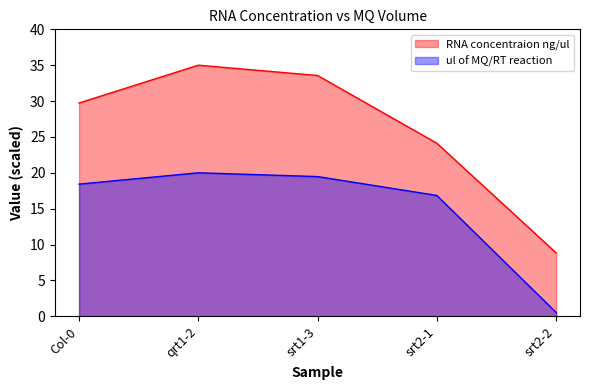

What is the highest value of the ul of MQ/RT reaction series?

20.0